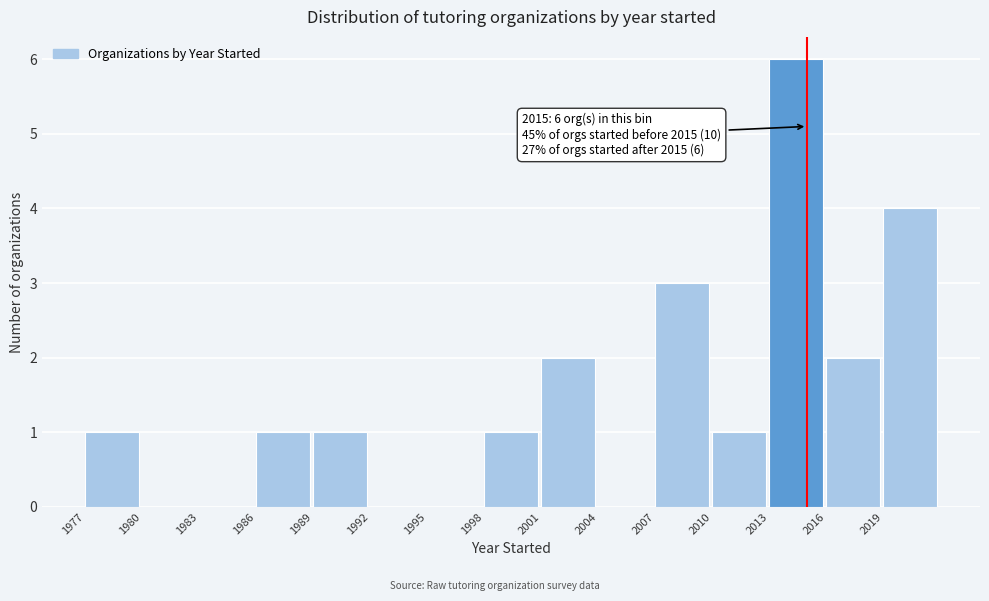

Which range on the x-axis has the tallest bar?

2013 to 2016